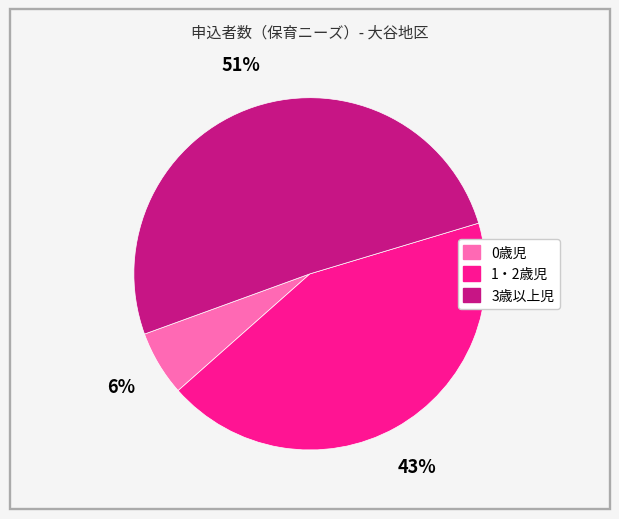

What is the majority slice?

3歳以上児